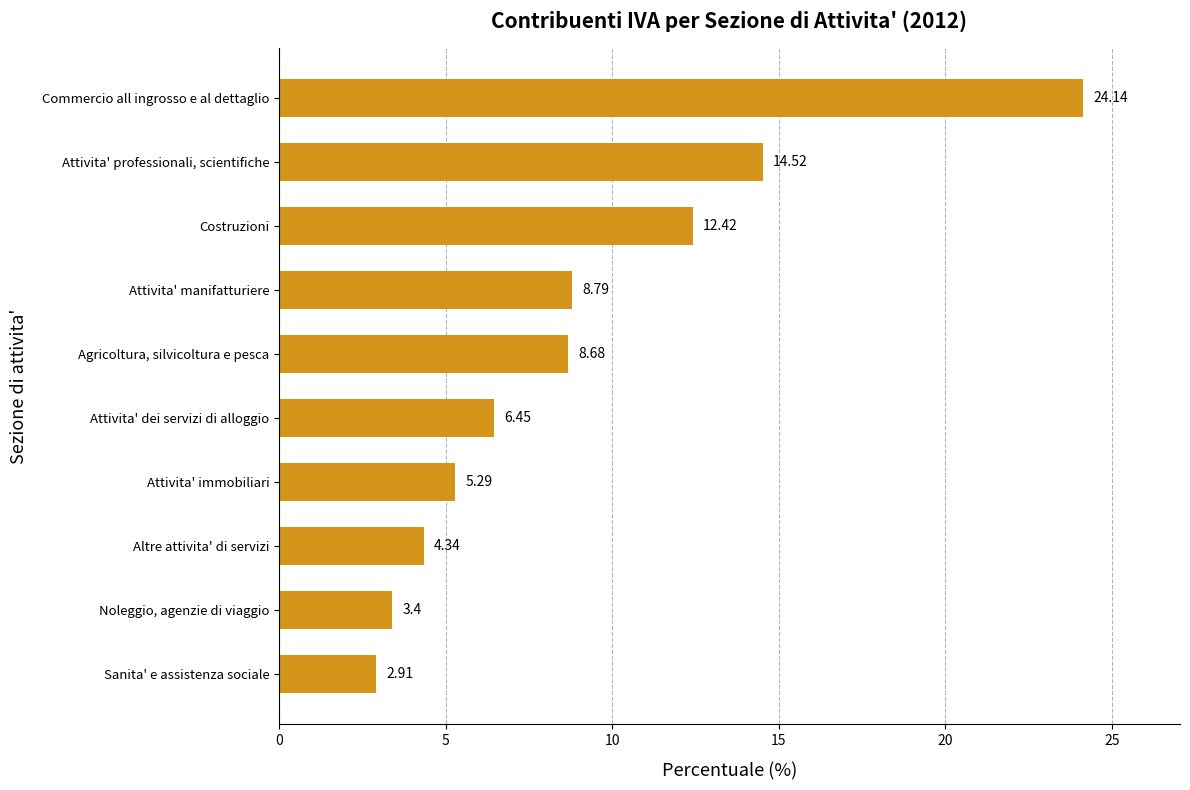

At which label is the value closest to 13?

Costruzioni